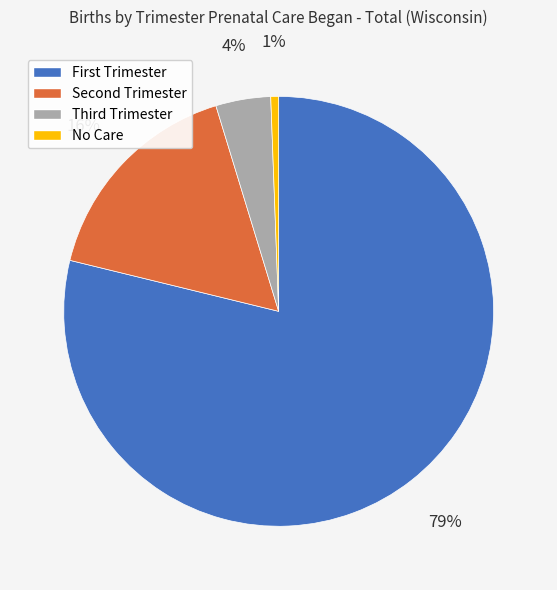

How many segments does this pie chart have?

4